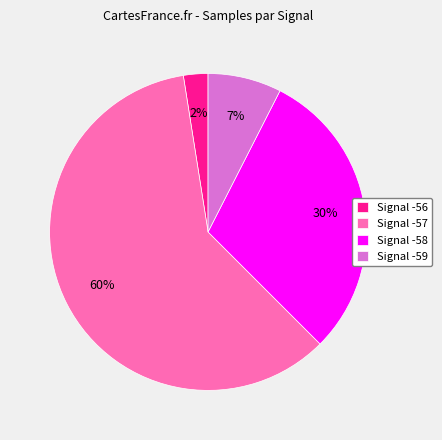

The Signal -56 slice represents 17% of the pie. True or false?

False